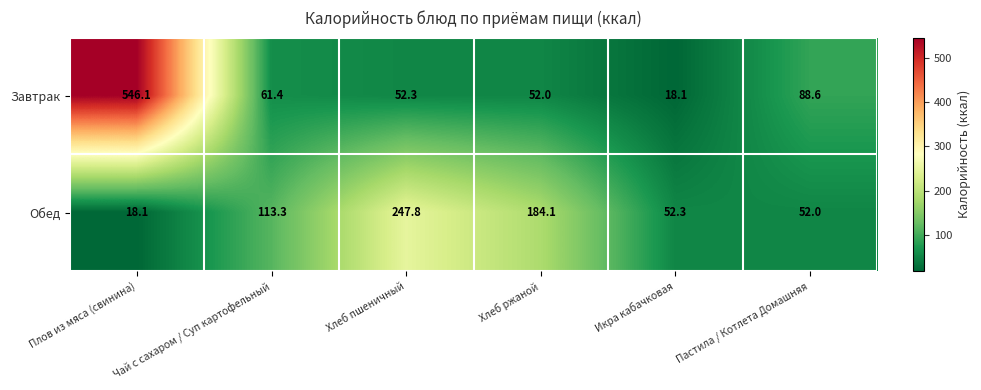

Count the number of categories in the chart.

6